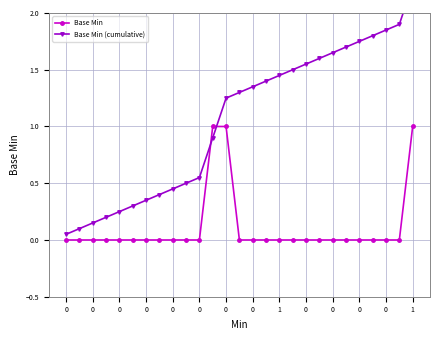

At 0, list the series in order from largest to smallest.

Base Min (cumulative), Base Min